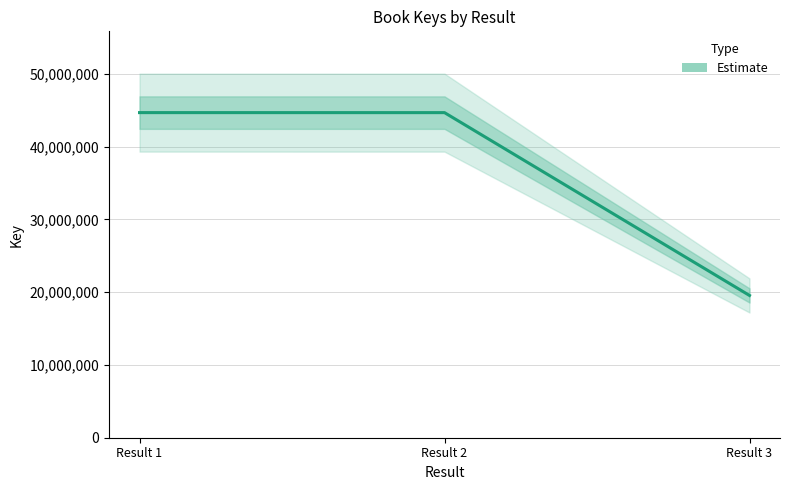

What is the minimum value shown in the chart?

19549566